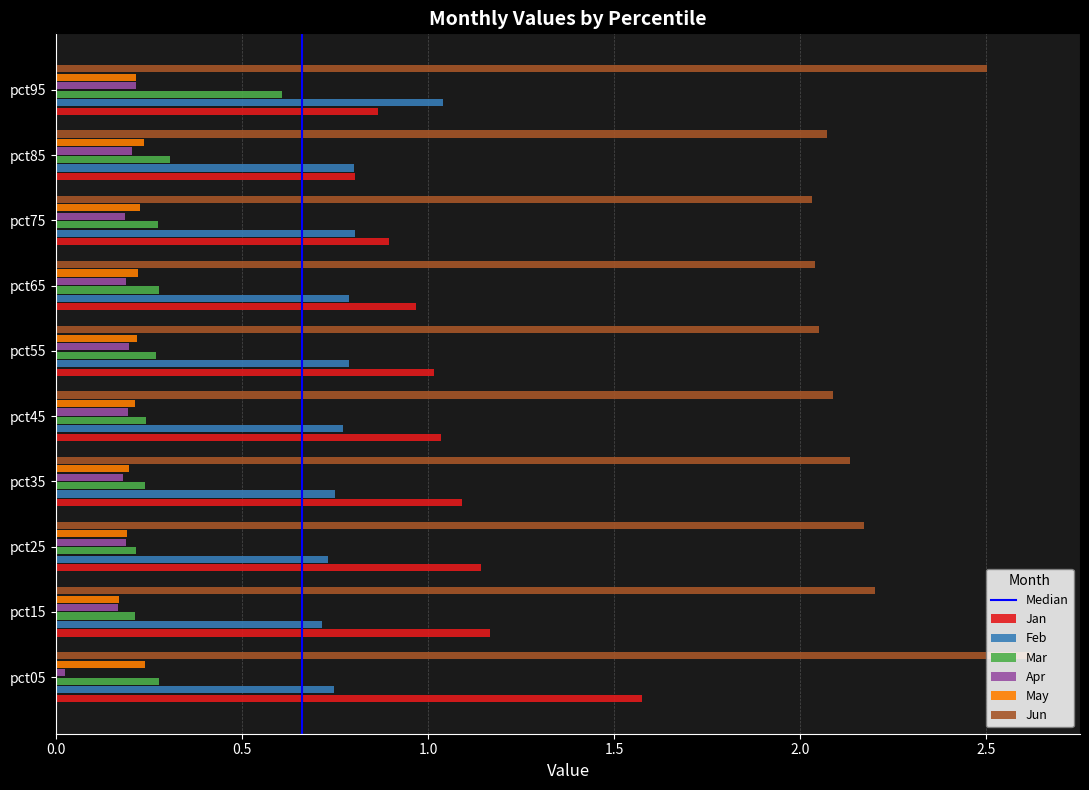

What is the sum of all Apr values?

1.7